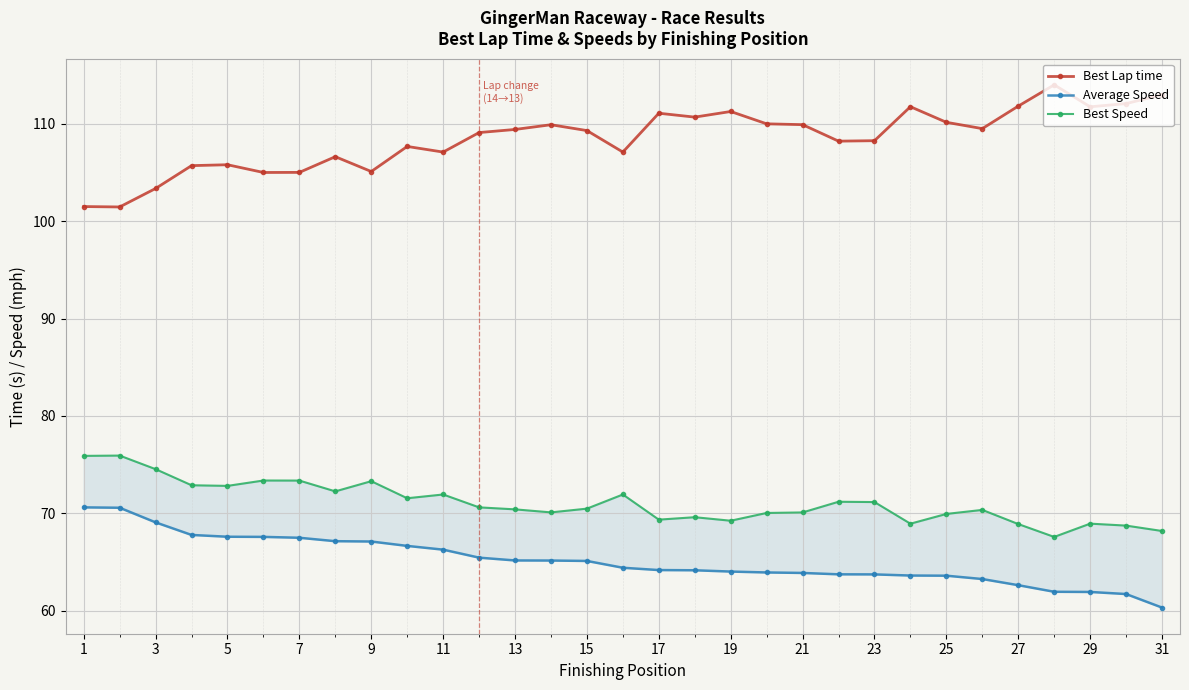

The Best Lap time series shows 105.0 at 7. True or false?

True